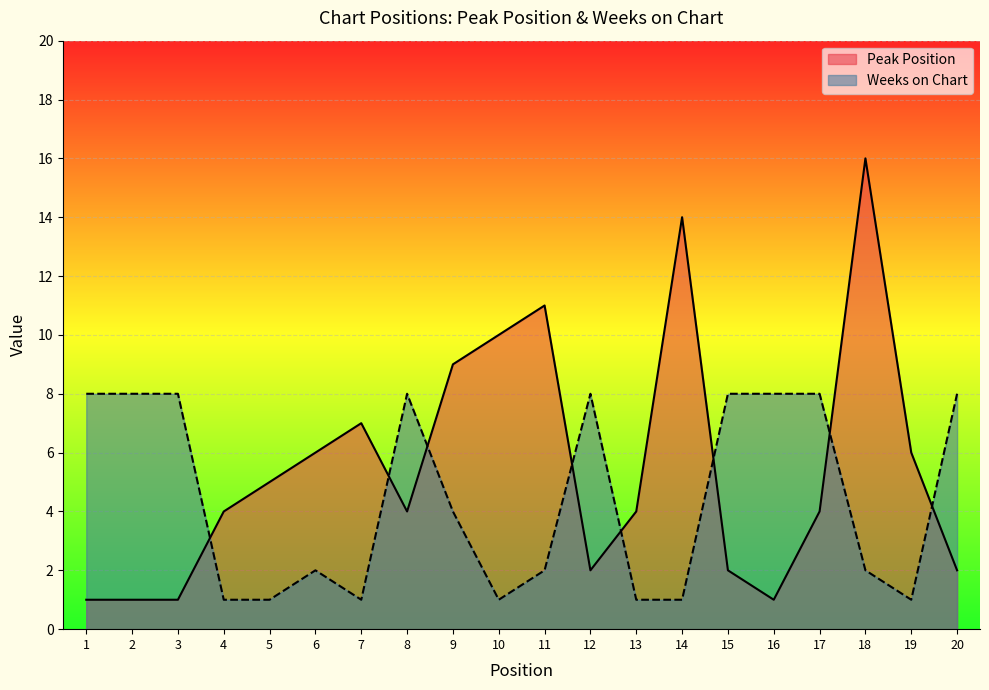

Reading right to left, transcribe all the data shown in this chart.

Peak Position: 20=2	19=6	18=16	17=4	16=1	15=2	14=14	13=4	12=2	11=11	10=10	9=9	8=4	7=7	6=6	5=5	4=4	3=1	2=1	1=1
Weeks on Chart: 20=8	19=1	18=2	17=8	16=8	15=8	14=1	13=1	12=8	11=2	10=1	9=4	8=8	7=1	6=2	5=1	4=1	3=8	2=8	1=8